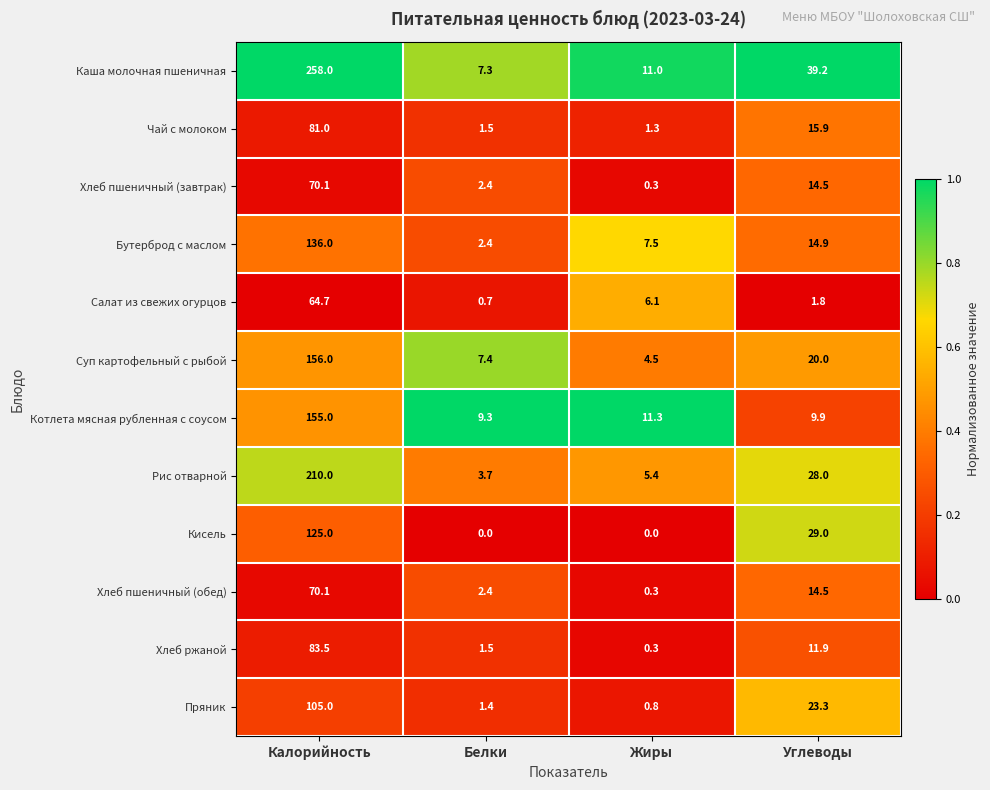

Rank the categories by Хлеб ржаной value from highest to lowest.

Калорийность, Углеводы, Белки, Жиры